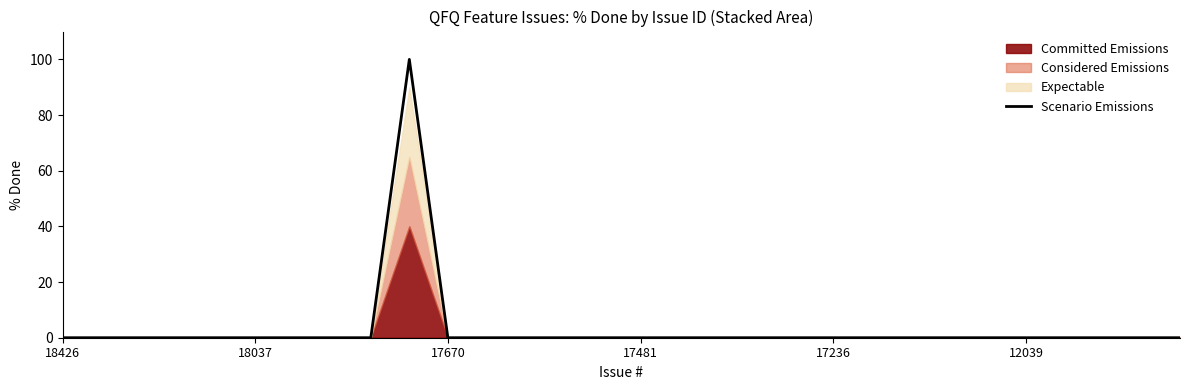

What is the label of the 2nd point from the right?

28